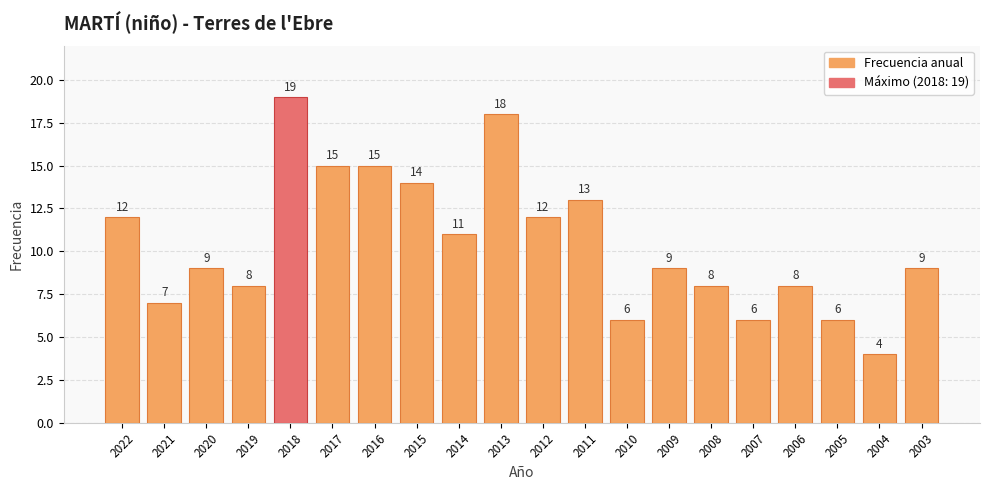

What is the difference between the values at 2005 and 2021?

1